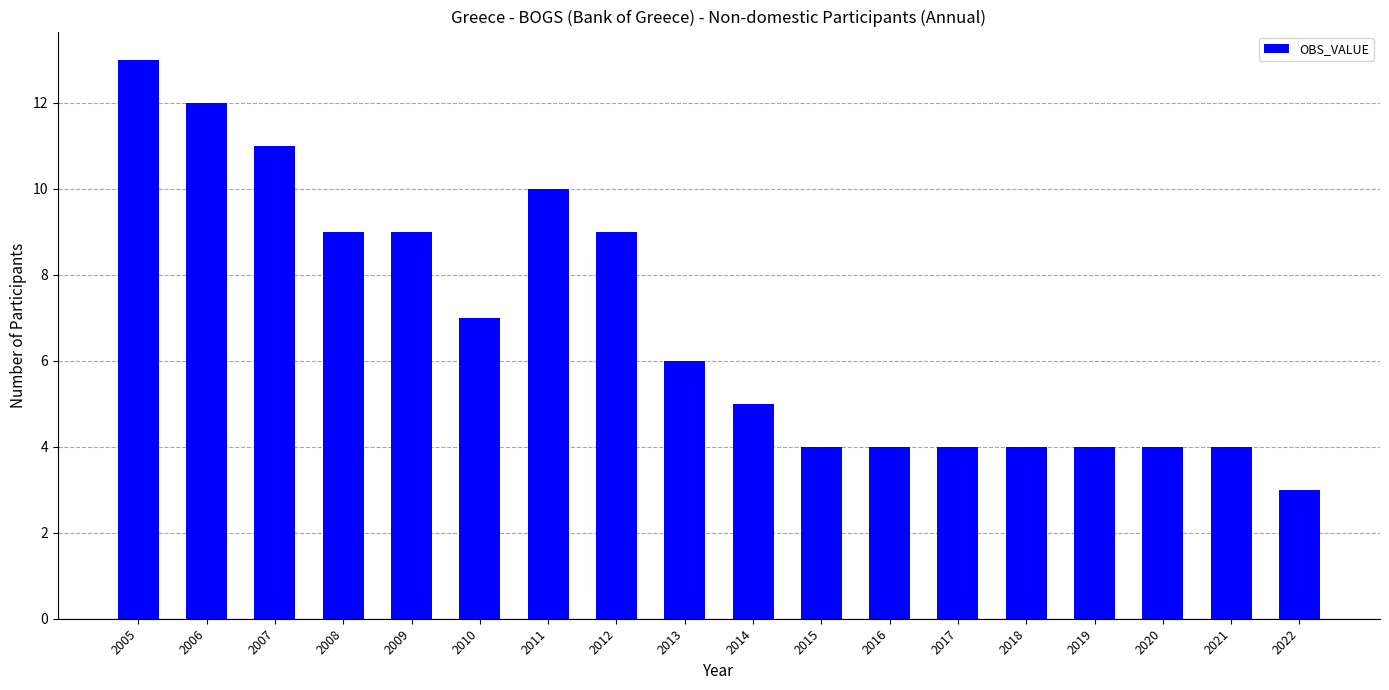

At which label does the data first exceed 6?

2005